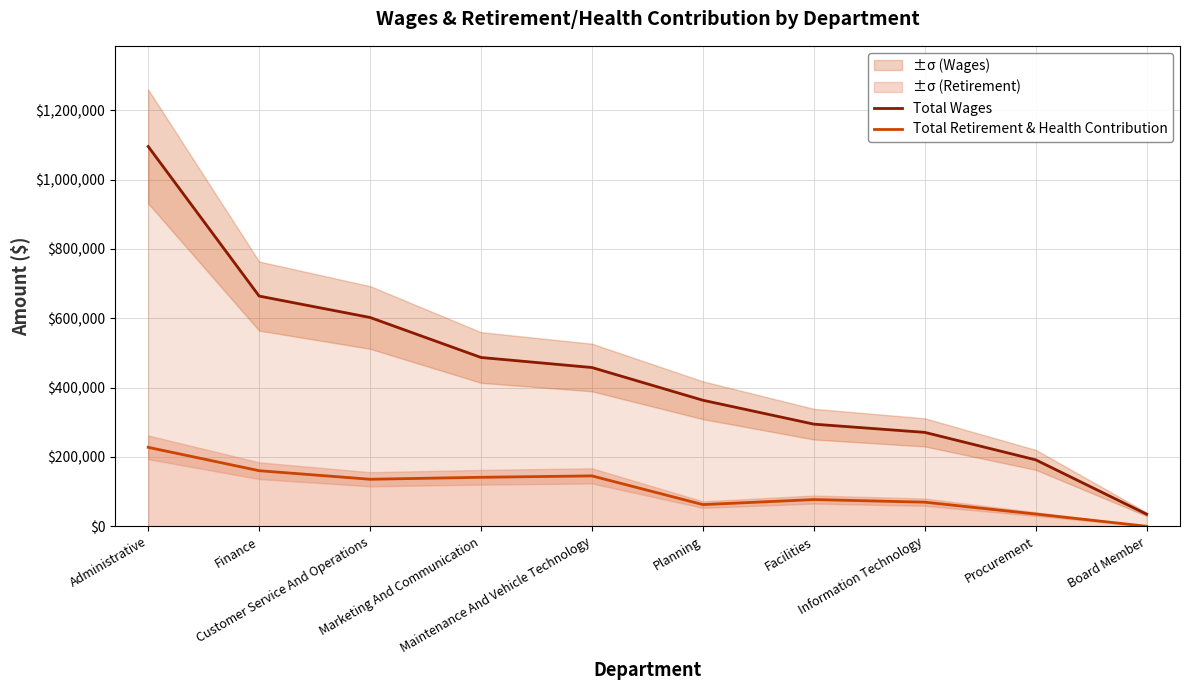

True or false: Total Retirement & Health Contribution and Total Wages intersect in this chart.

False